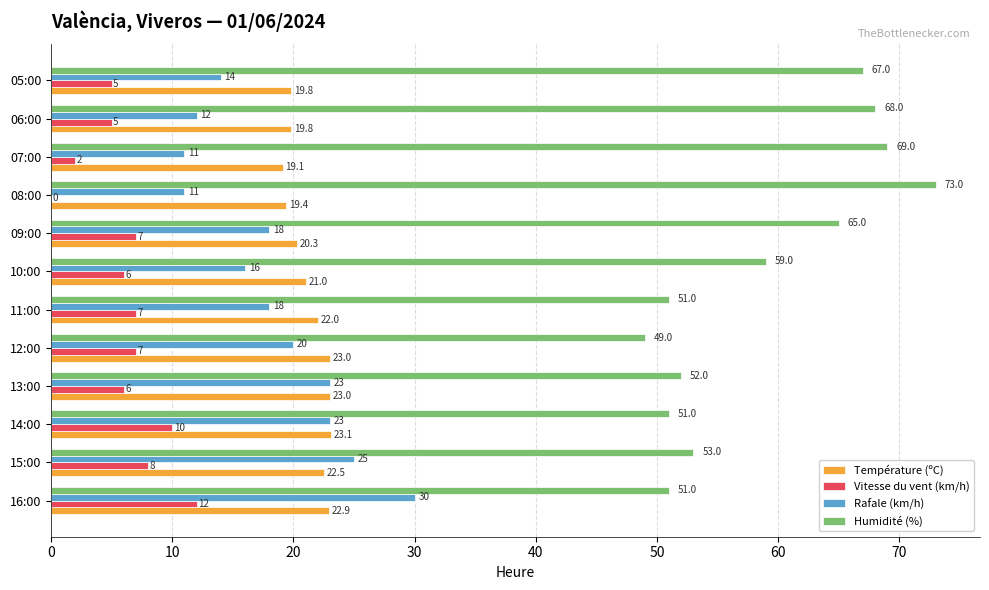

What is the greatest value displayed?

73.0